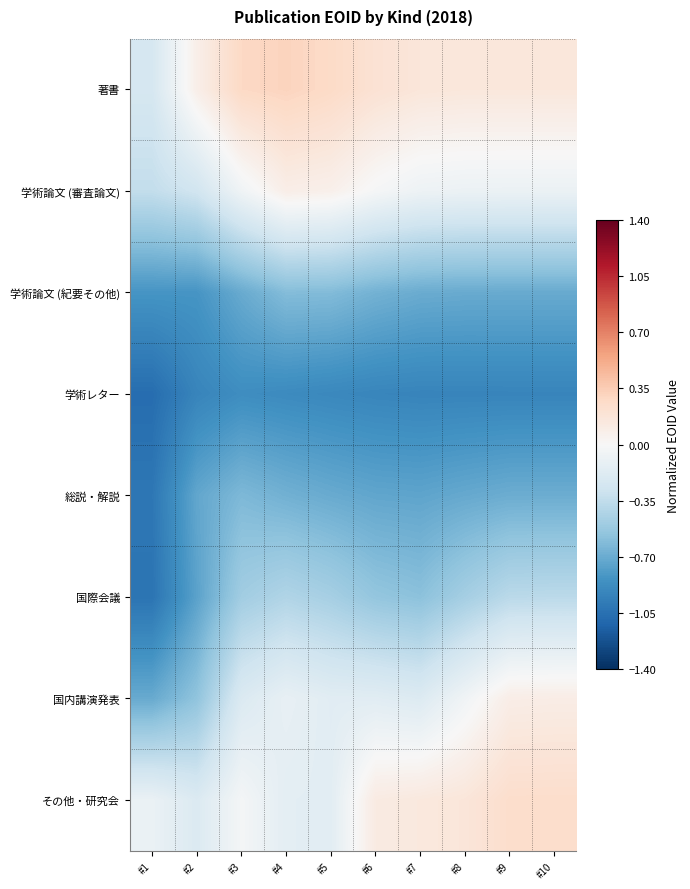

What is the spread (max minus min) of values at #9?

1.2